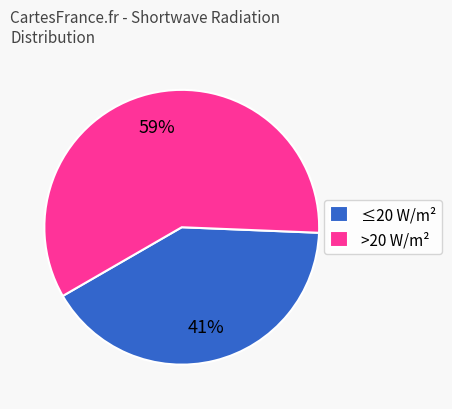

Do >20 W/m² and ≤20 W/m² together represent more than half of the pie?

Yes